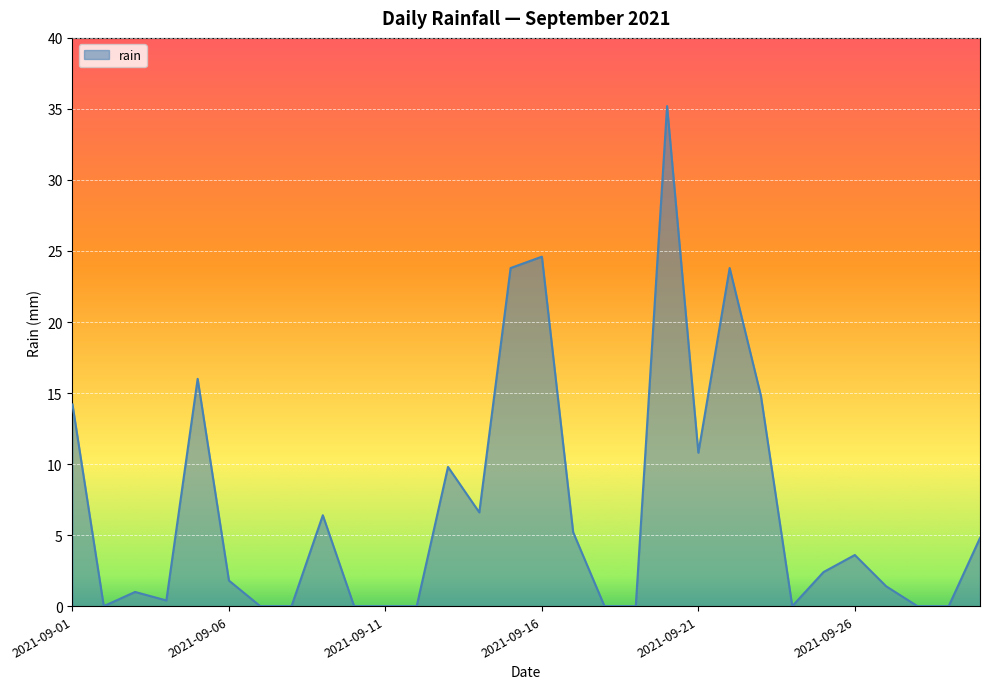

What is the maximum value shown in the chart?

35.2